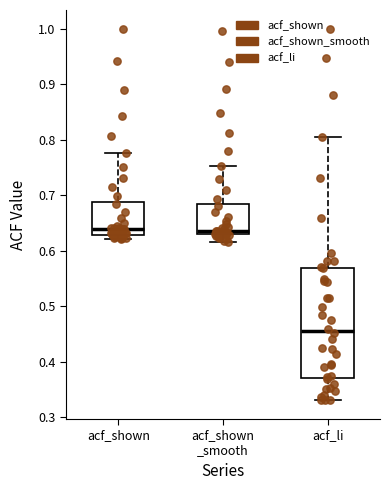

Which box is the tallest, from its lower edge to its upper edge?

acf_li